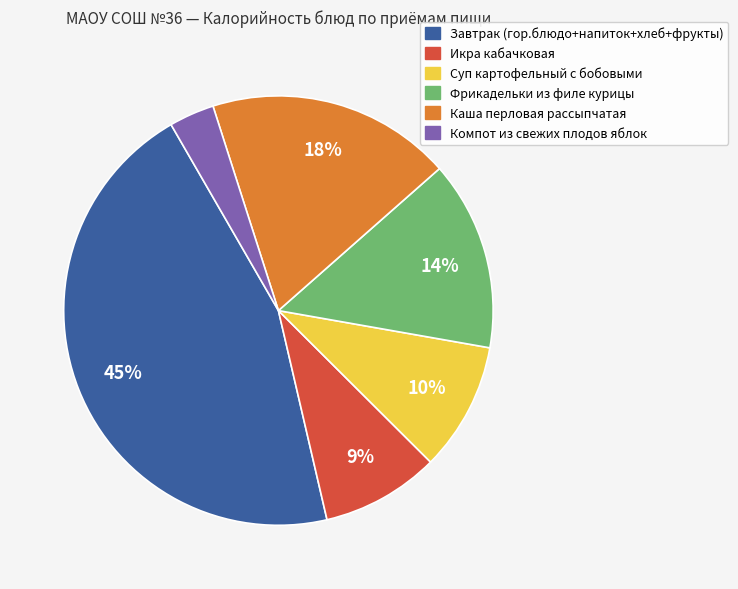

Combined, do Компот из свежих плодов яблок and Икра кабачковая account for over 50%?

No